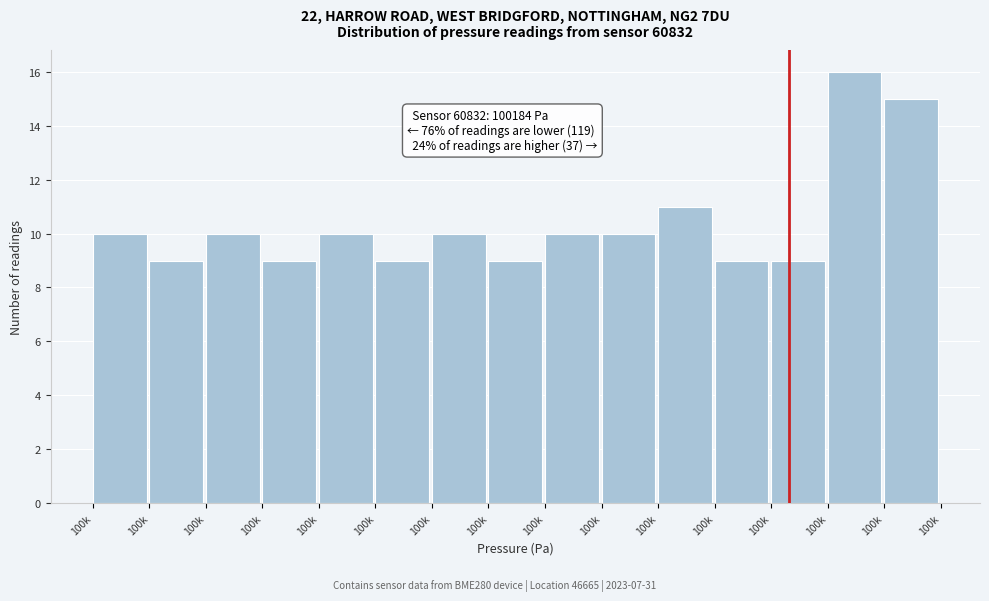

Does the chart contain any negative values?

No